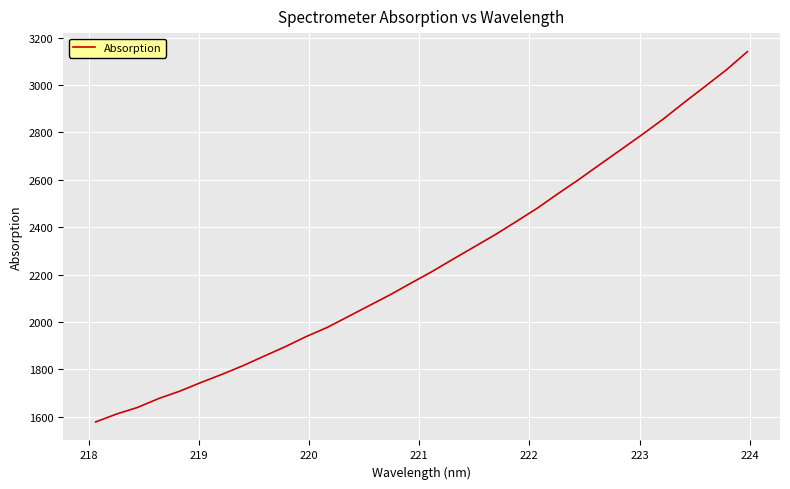

How many distinct data groups are displayed?

1